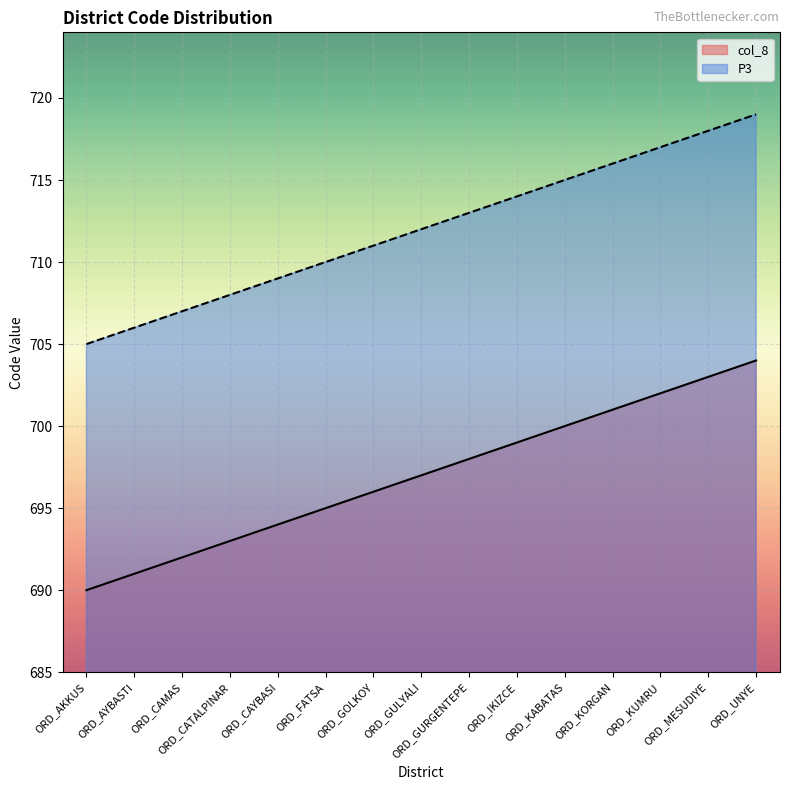

At which label is col_8 closest to 697?

ORD_GULYALI